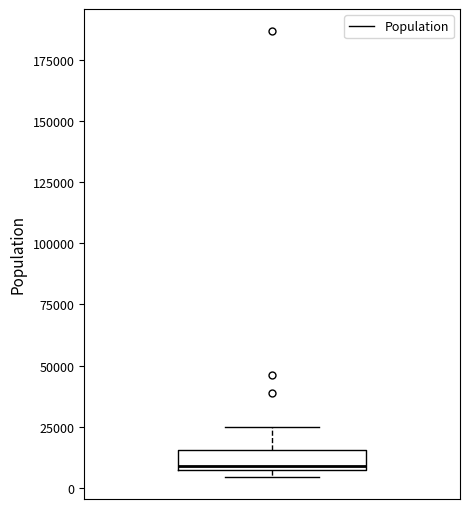

Read this box plot against the y-axis: the position of the median line, the range covered by the box, and the ends of both whiskers. The values are not printed on the chart, so give them approximately, as read against the axis.

median 10000, box 5000 to 15000, whiskers 5000 (just below the box's lower edge) to 25000